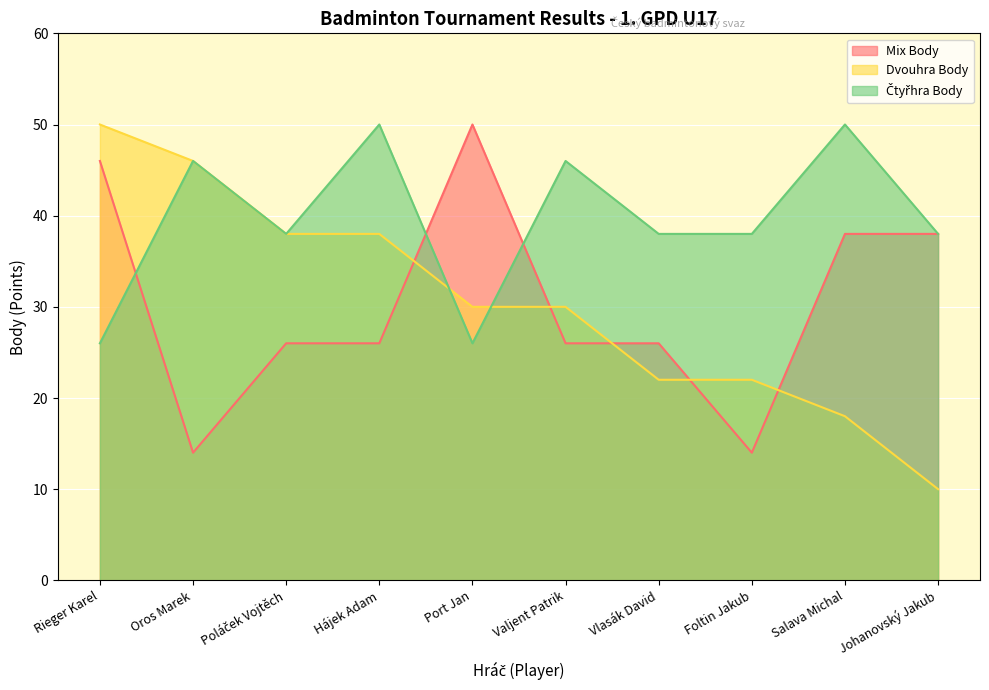

Is it true that Mix Body equals 26 at Poláček Vojtěch?

True